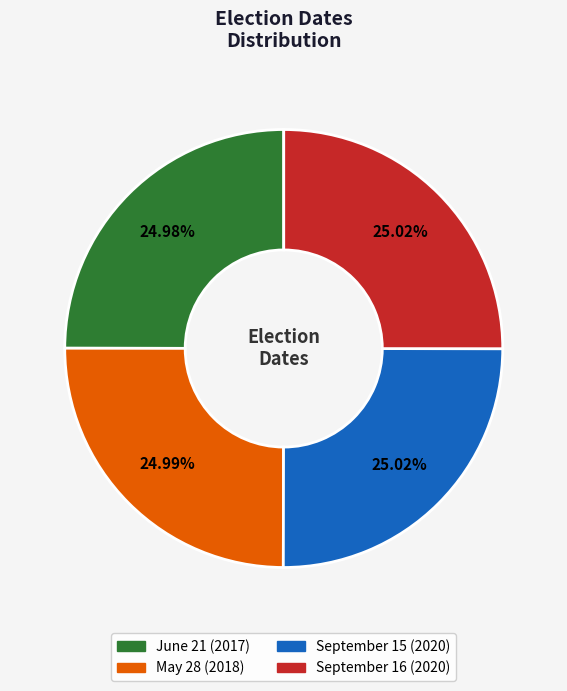

Approximately how many times larger is the value at June 21 compared to September 16?

1.0